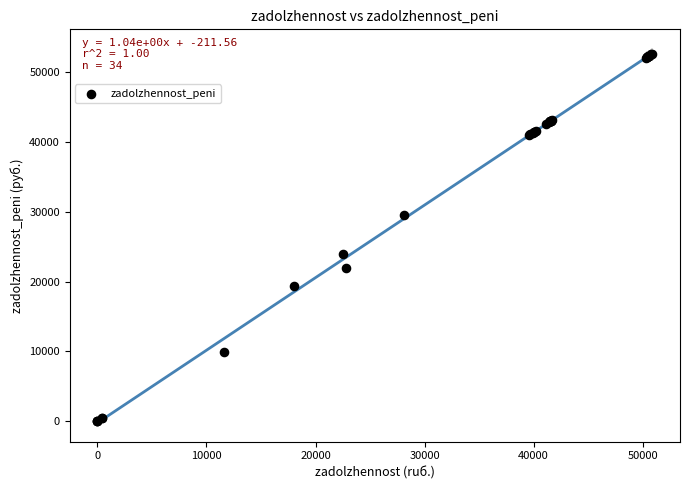

What Y value in the scatter plot is closest to 26306?

23944.1